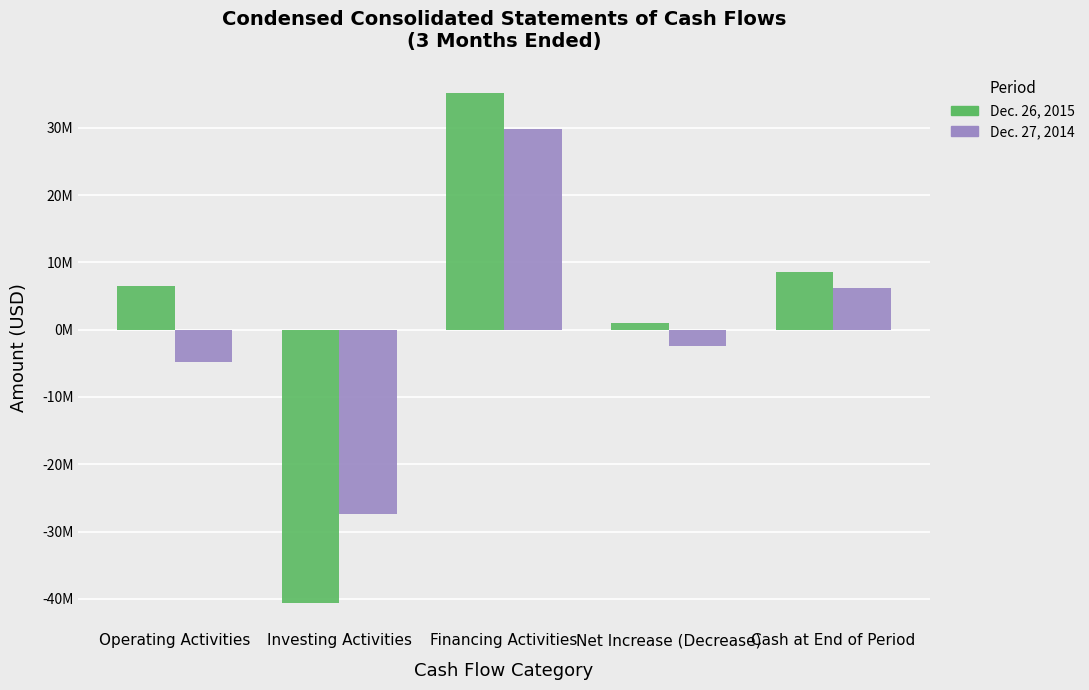

What are all the series names shown in the legend?

Dec. 26, 2015, Dec. 27, 2014